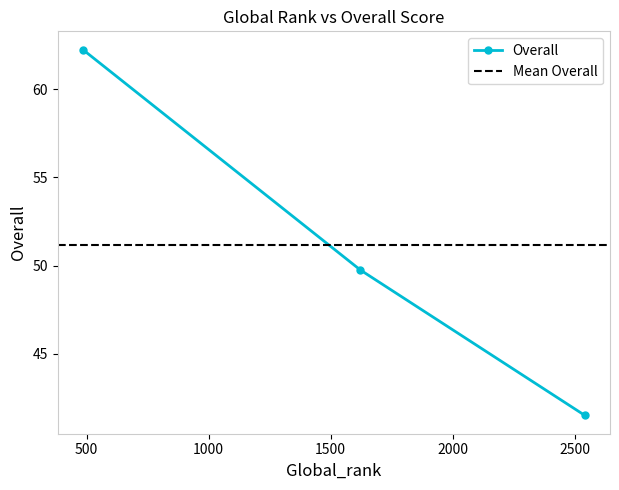

What is the approximate value at 2542?

41.5